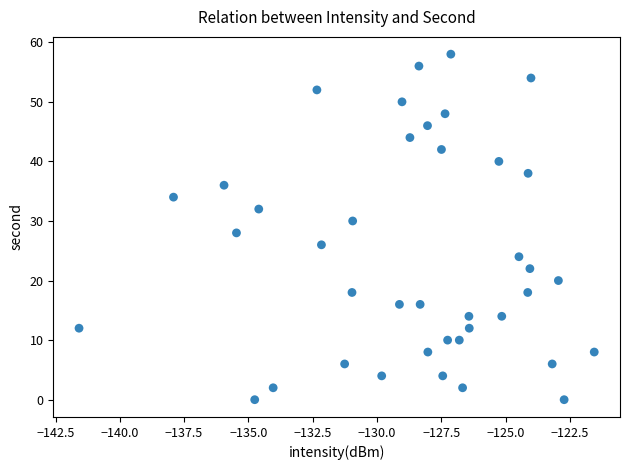

What is the range of Y values (max minus min)?

58